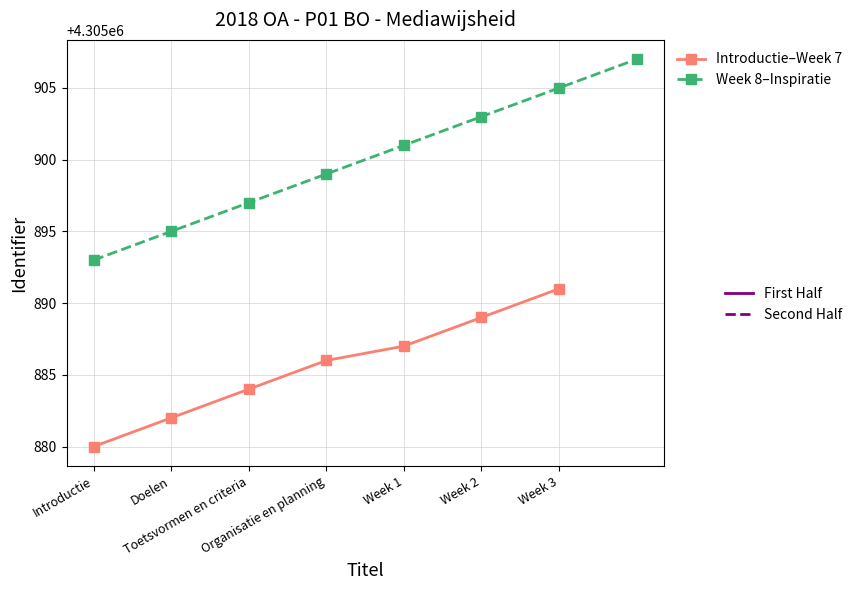

The chart shows a value of 1695289 at Organisatie en planning. True or false?

False